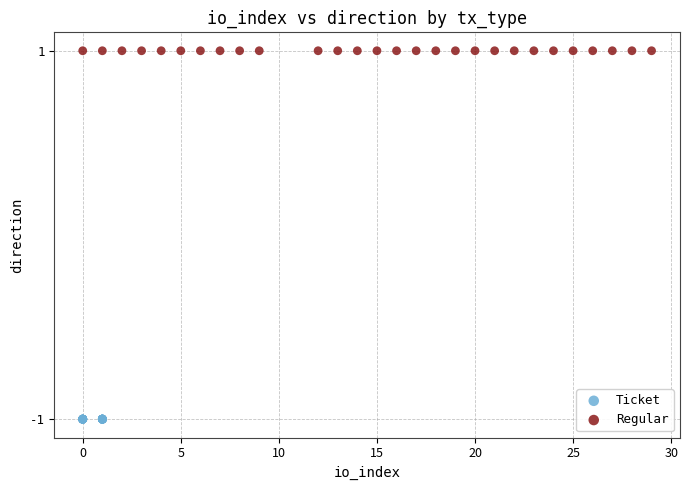

Which series reaches the maximum Y coordinate?

Regular